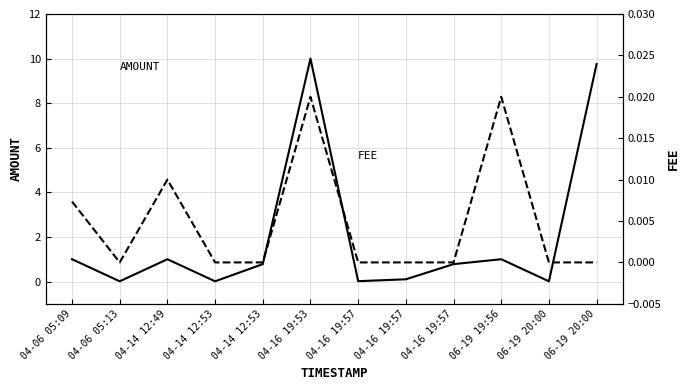

What is the average value of the AMOUNT series?

2.0